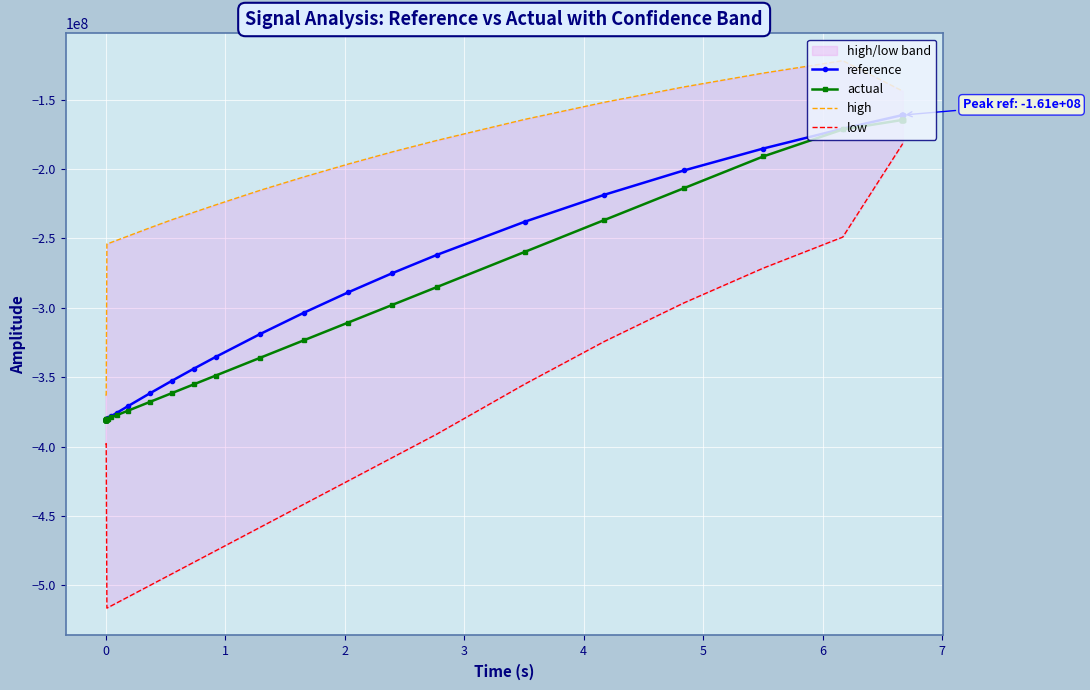

What are all the series names shown in the legend?

reference, actual, high, low